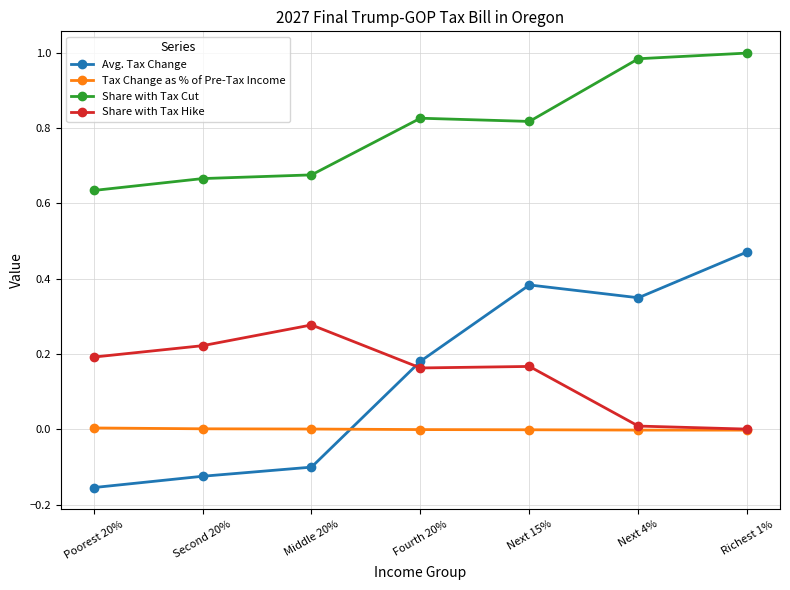

Which series changed the most between Middle 20% and Next 4%?

Avg. Tax Change